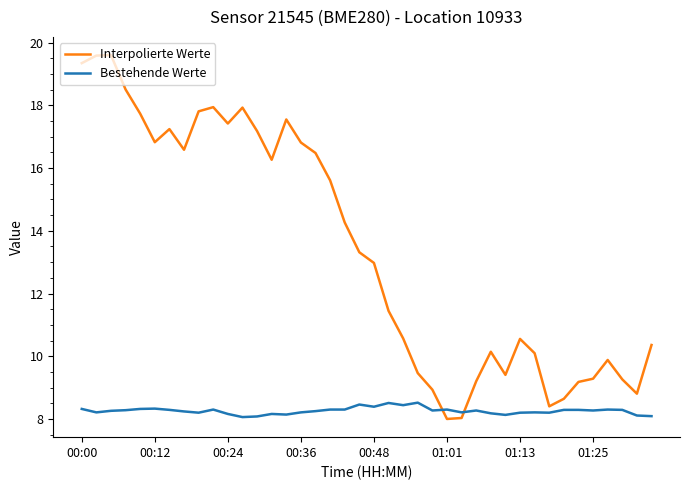

Which series has the widest spread of values?

Interpolierte Werte